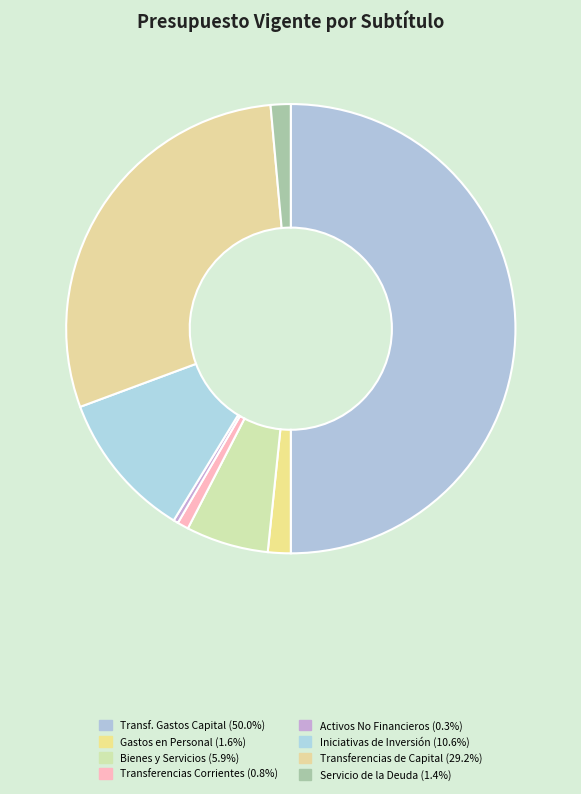

Does any single category account for the majority?

No